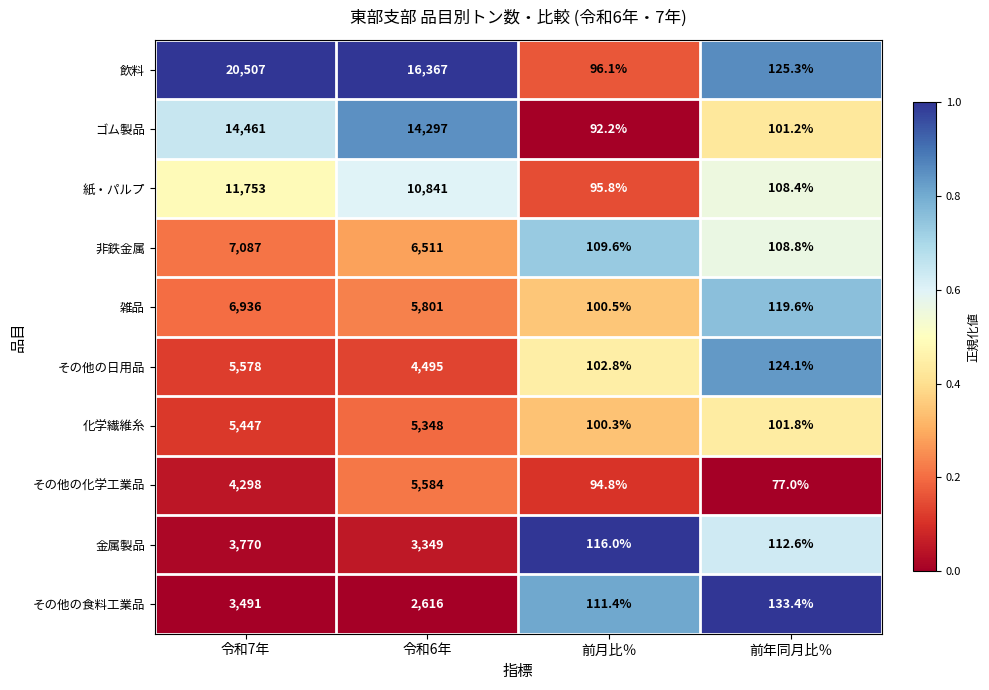

At which label is その他の化学工業品 closest to 2830?

令和7年